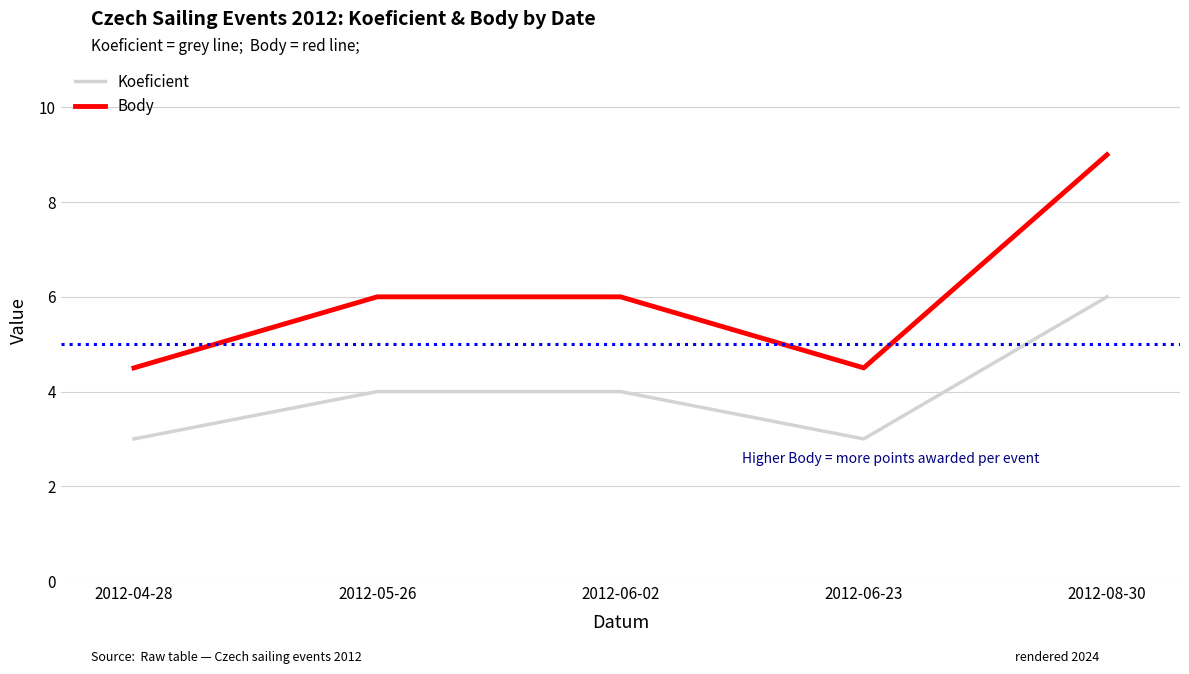

How many values in the Body series are below 6?

2